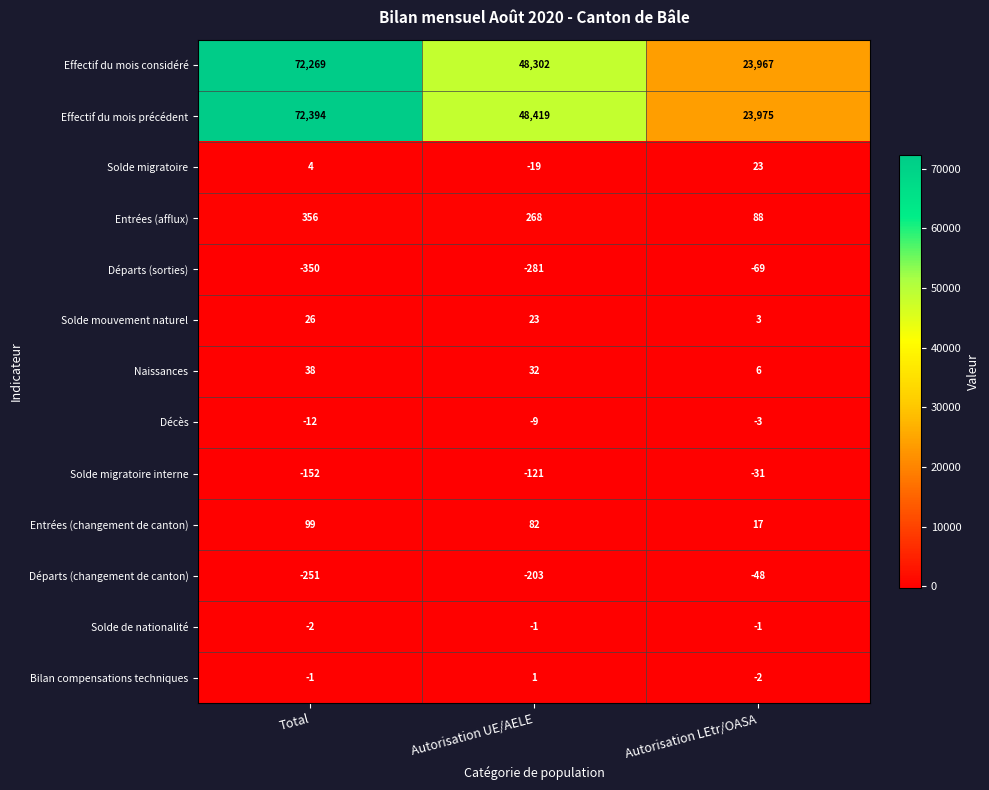

Which series changed the most between Autorisation UE/AELE and Autorisation LEtr/OASA?

Effectif du mois précédent